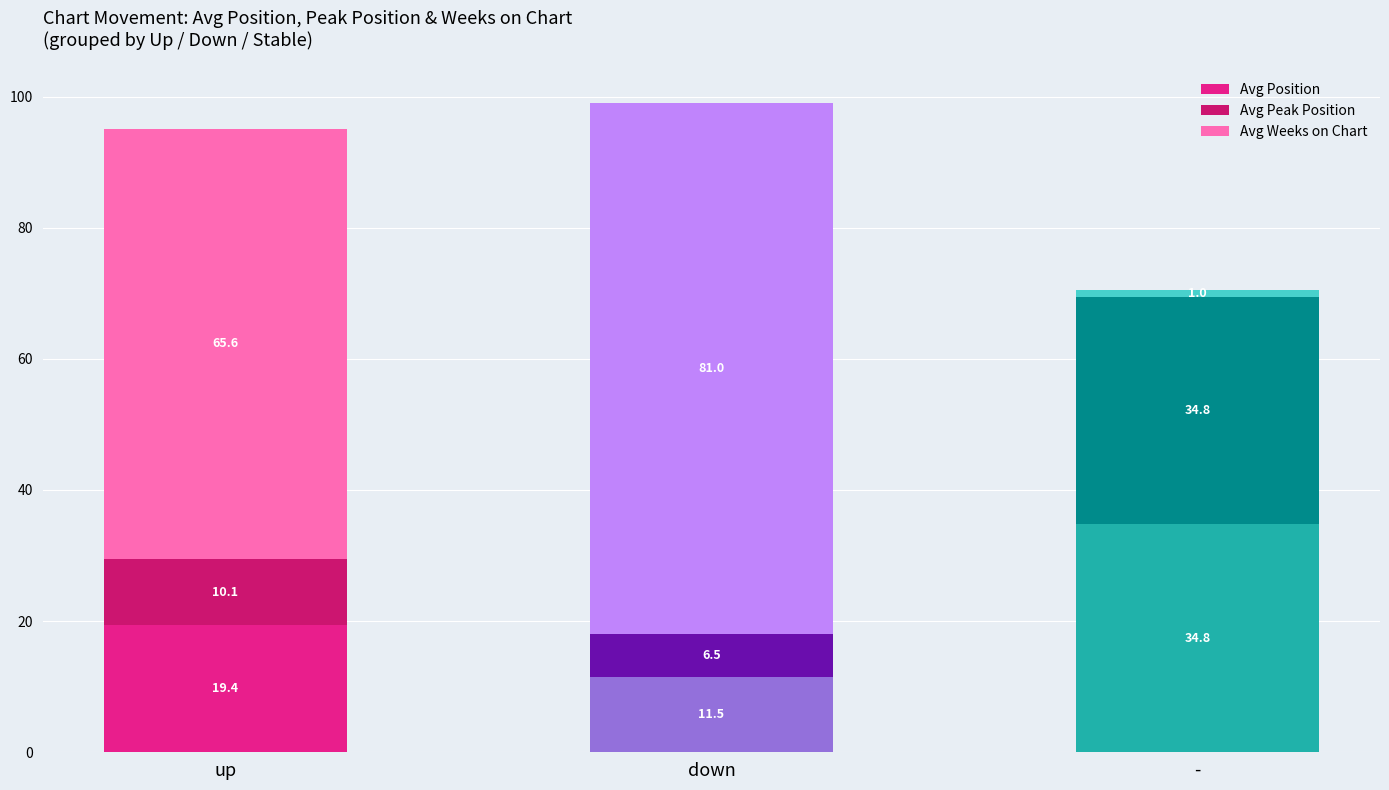

Reading left to right, what are the values for Avg Position?

up=19.4	down=11.5	-=34.8